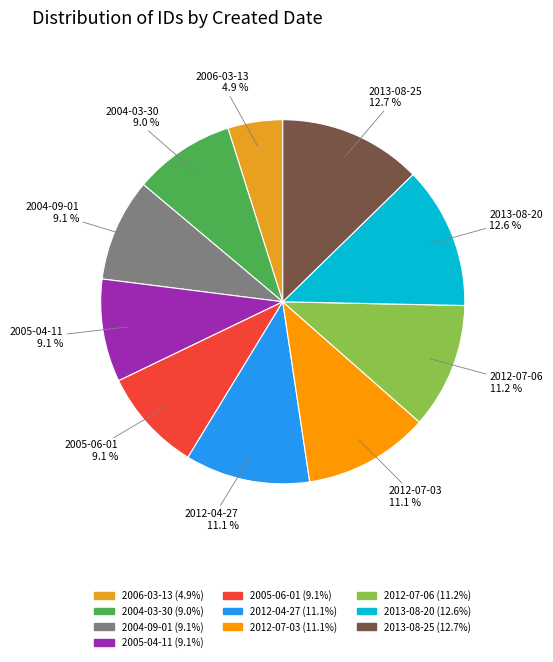

Is 2006-03-13 the majority of the pie?

No